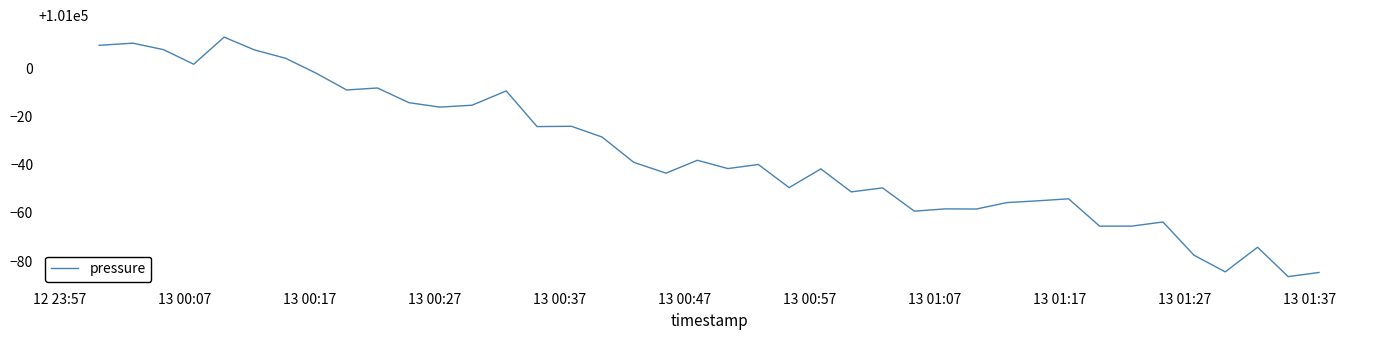

What is the greatest value displayed?

101013.0